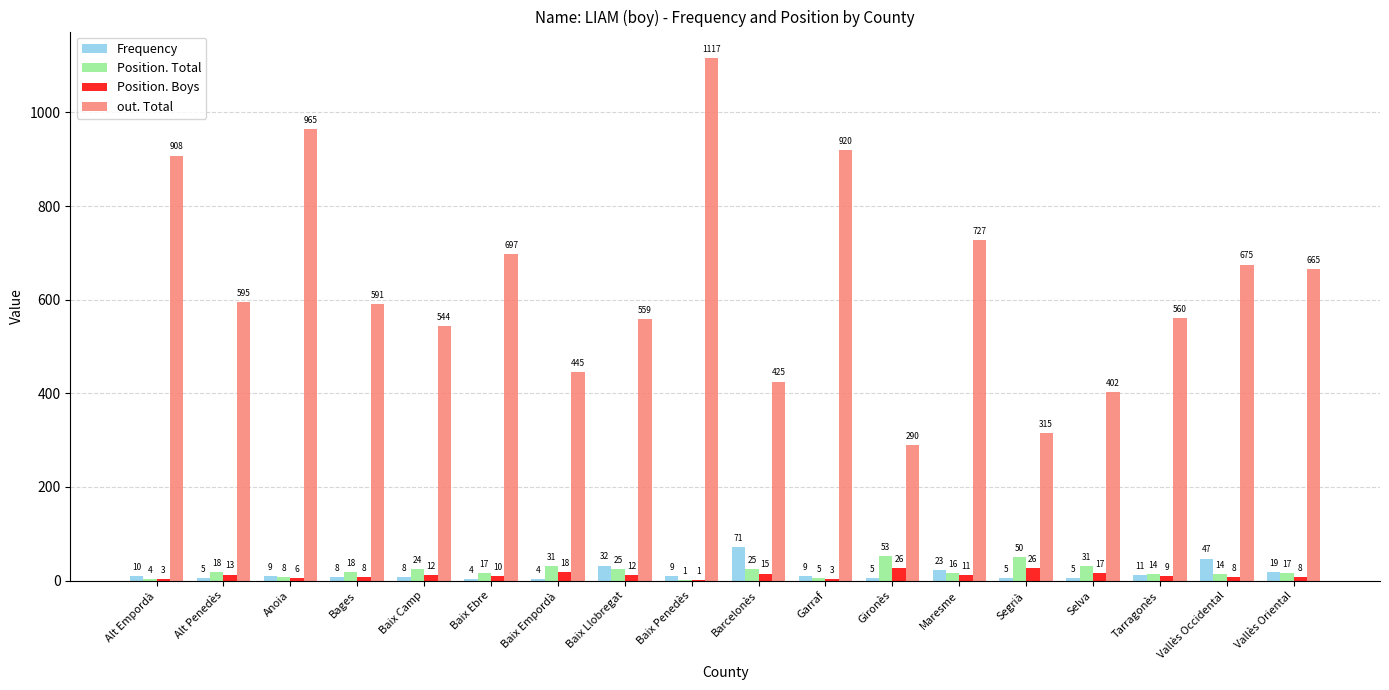

The value of Position. Boys at Bages is 8. True or false?

True